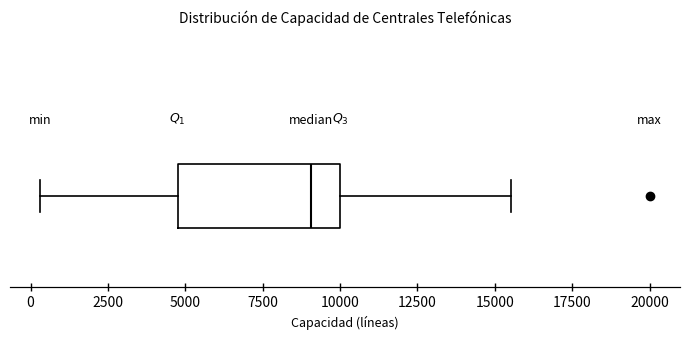

Where is the left edge of the box on the x-axis? The values are not printed on the chart, so give them approximately, as read against the axis.

5000